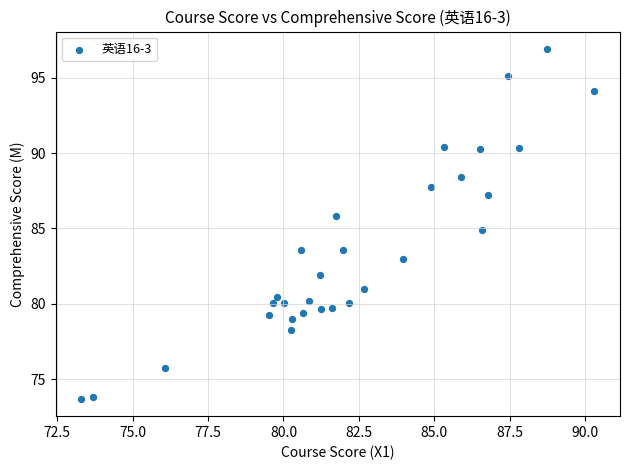

What is the range of Y values (max minus min)?

23.2